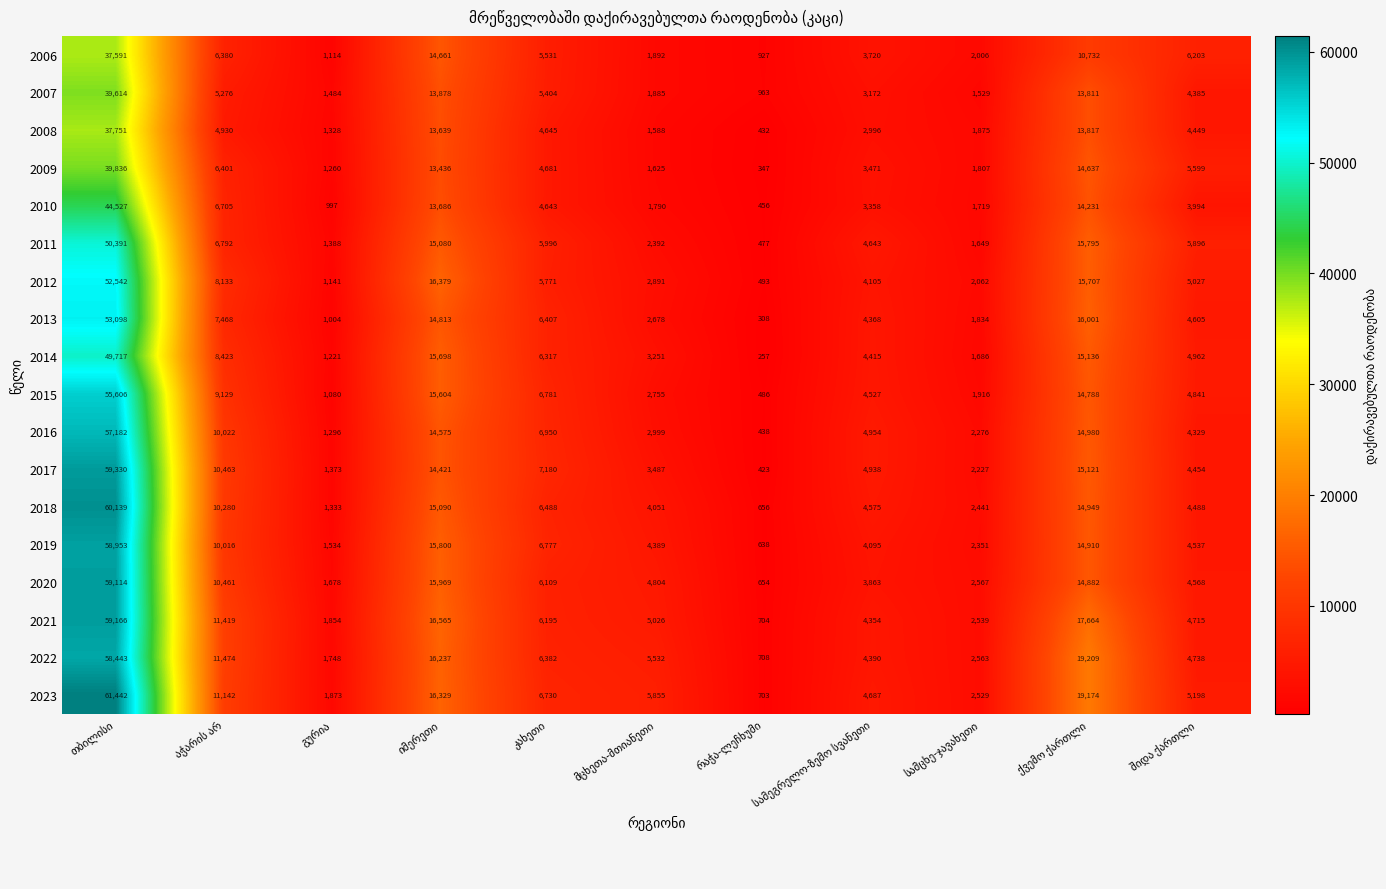

Which series has the largest total across all categories?

2023